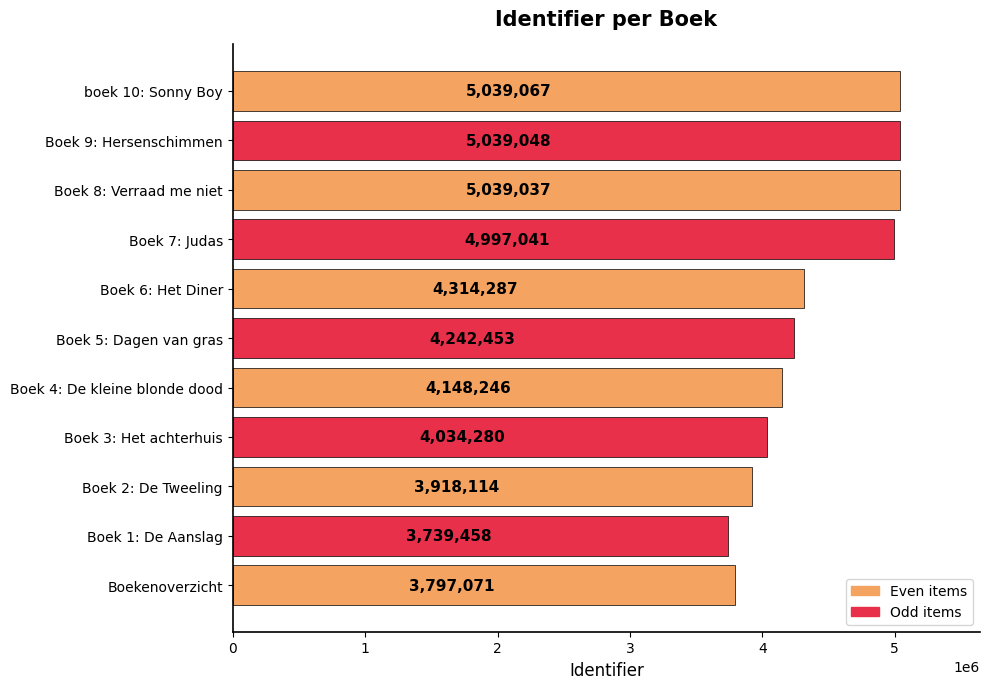

Is it true that the value at Boek 1: De Aanslag is 5984330?

False